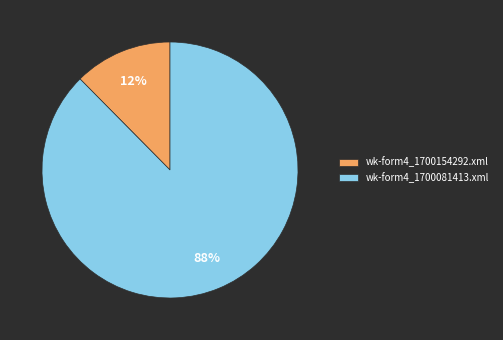

The wk-form4_1700081413.xml slice represents 88% of the pie. True or false?

True